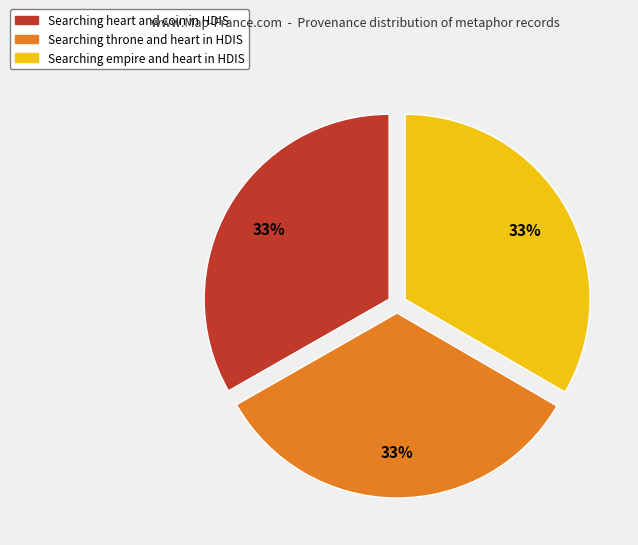

To the nearest percent, what portion does Searching throne and heart in HDIS represent?

33%